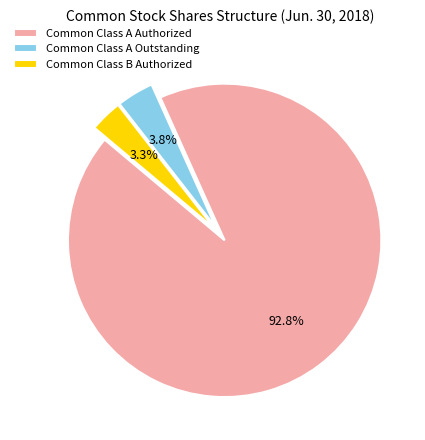

To the nearest percent, what portion does Common Class B Authorized represent?

3%